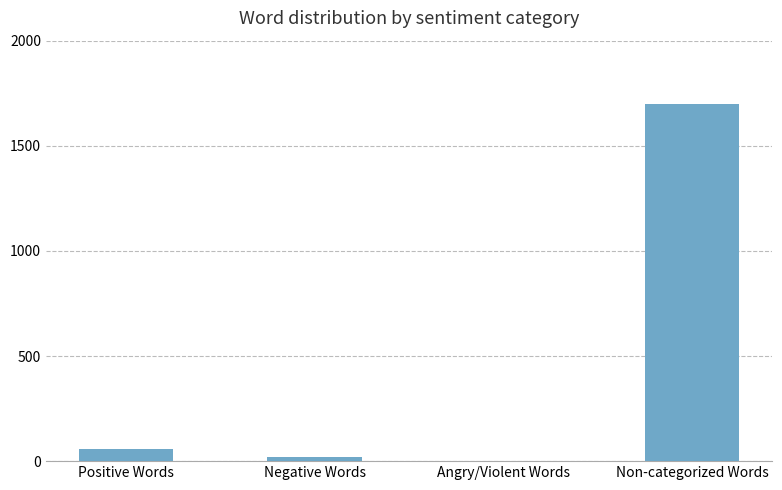

Which has a higher value, Non-categorized Words or Positive Words?

Non-categorized Words